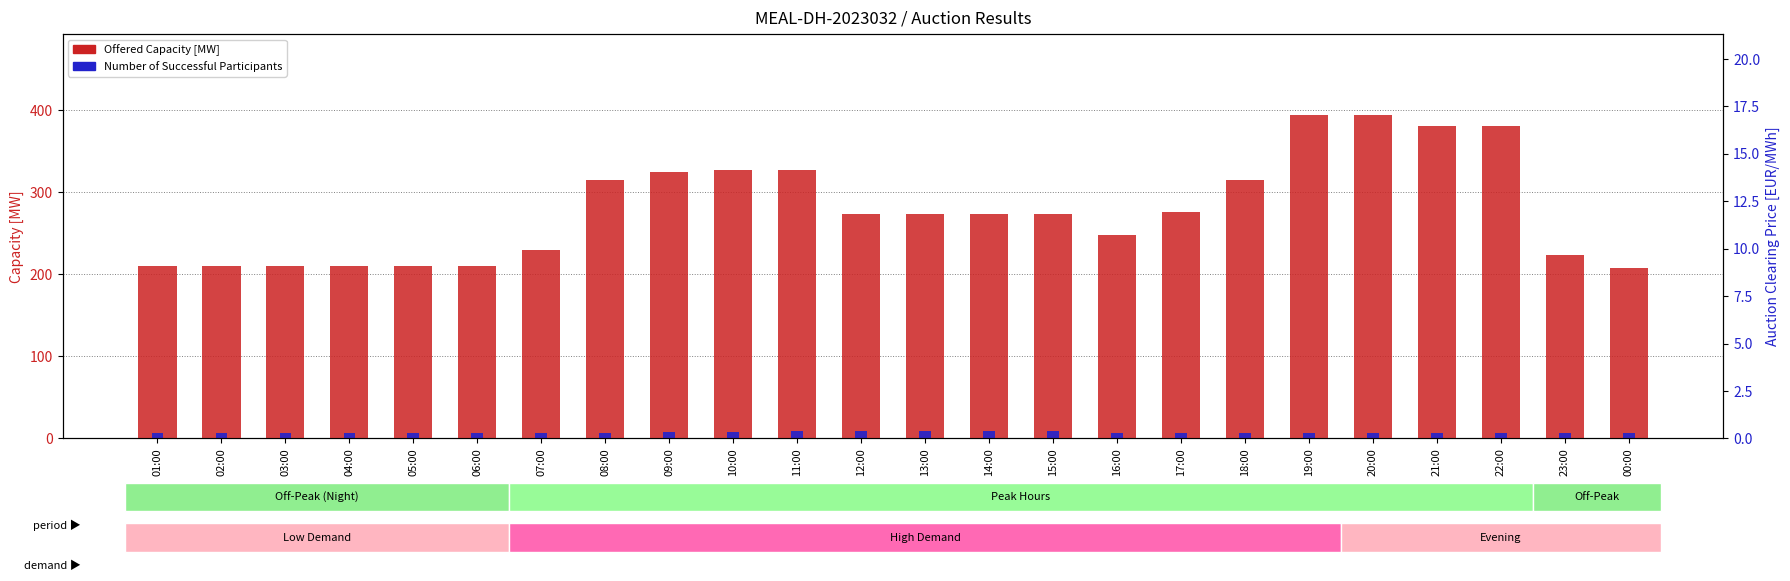

Where is Offered Capacity [MW] nearest to the value 301?

08:00